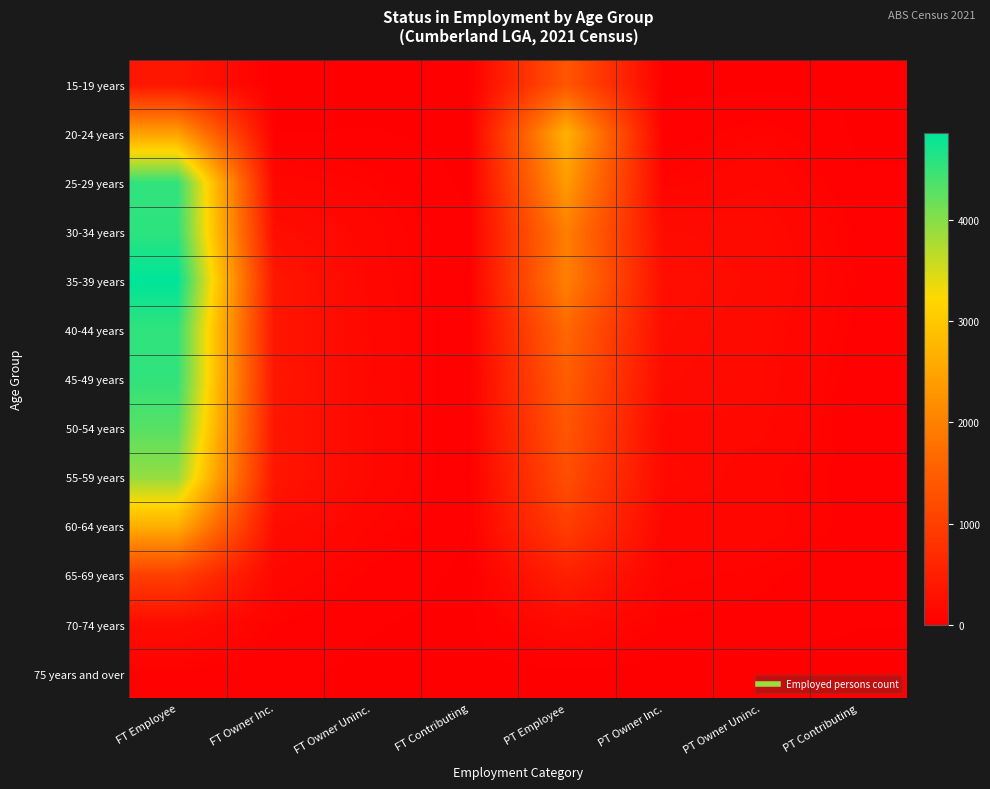

At which category is the sum across all series the highest?

FT Employee